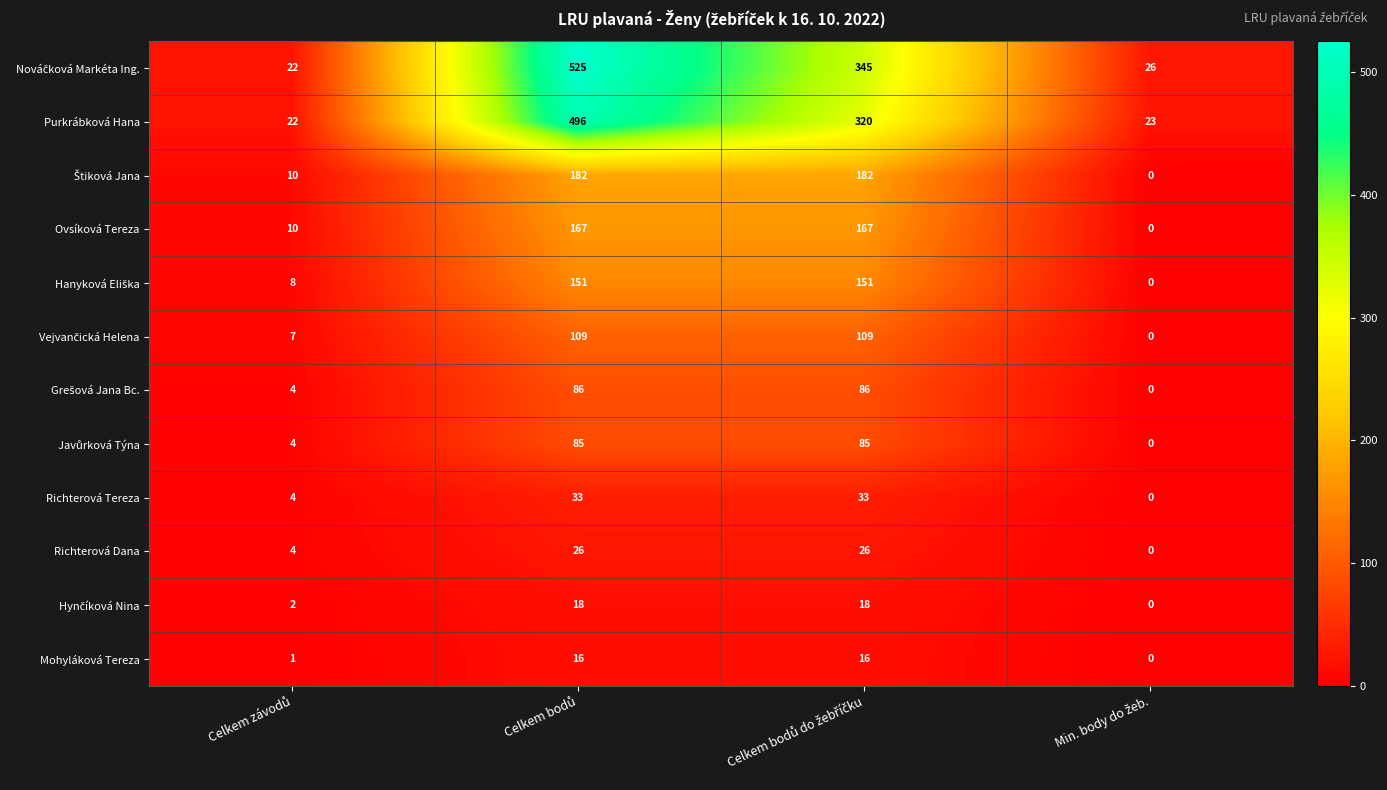

What is the difference between the maximum and minimum values in the Richterová Tereza series?

33